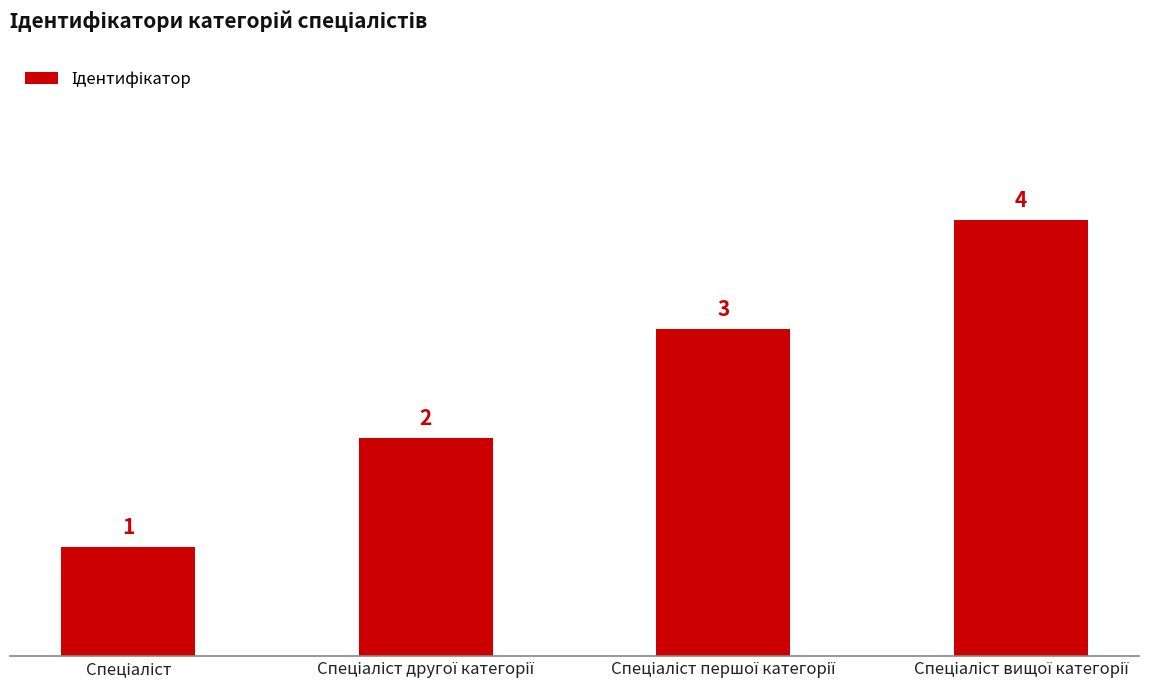

What is the greatest value displayed?

4